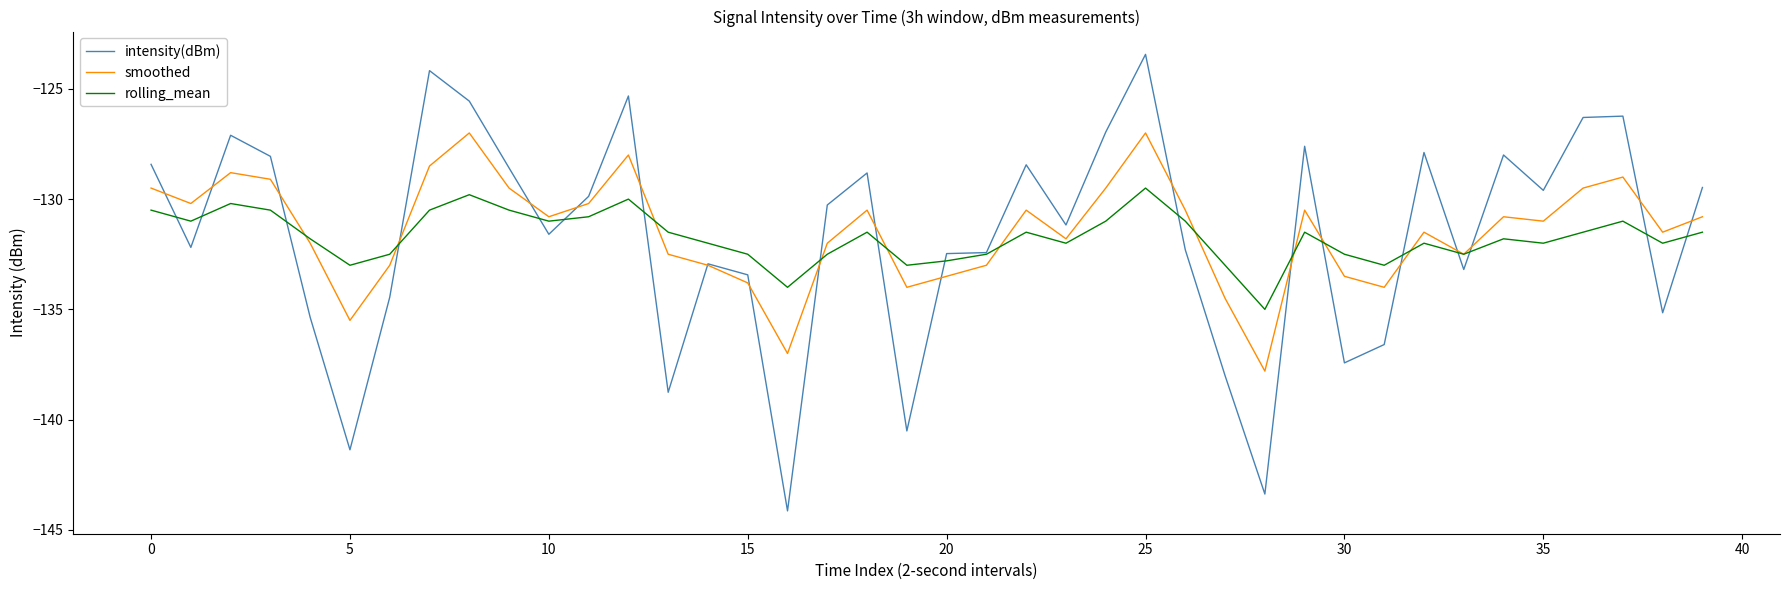

What is the lowest value of the intensity(dBm) series?

-144.1